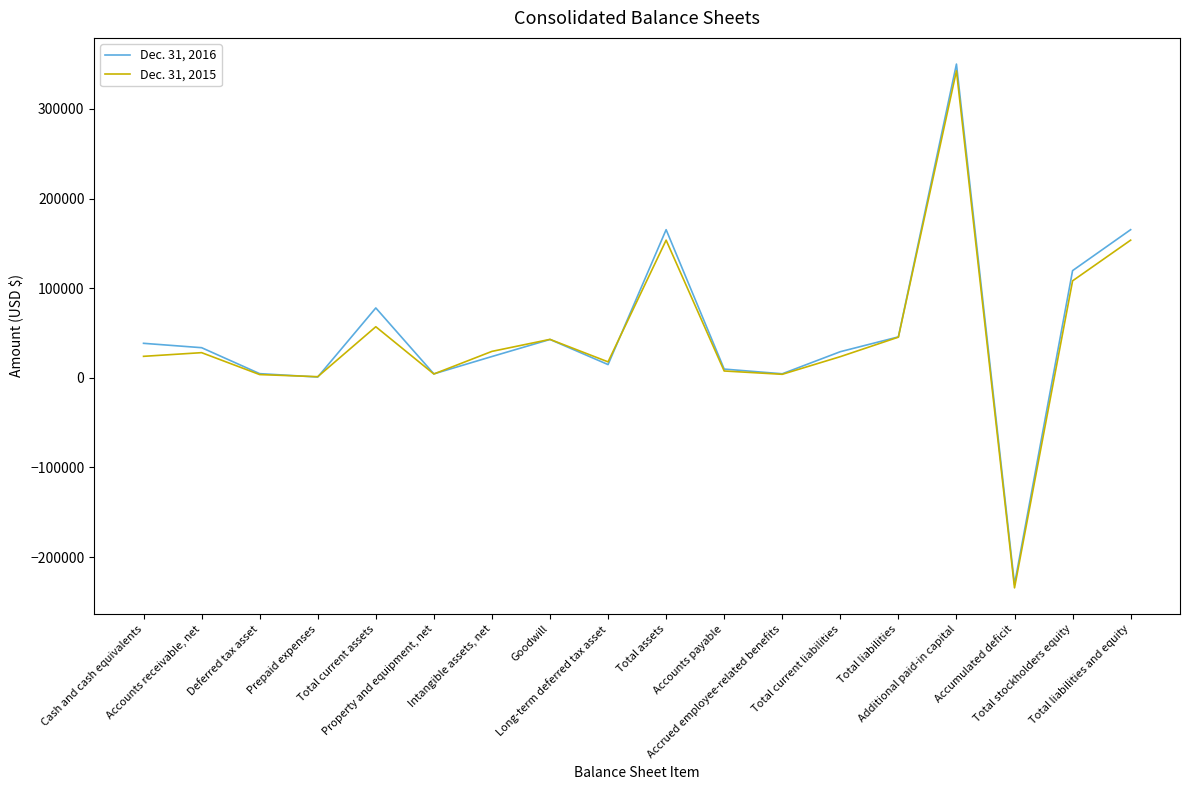

Which series has the widest spread of values?

Dec. 31, 2016